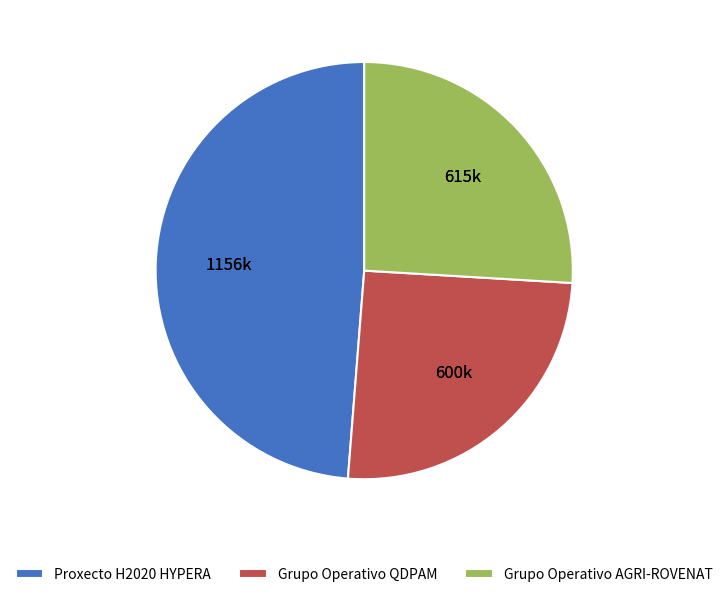

Is the sum of Proxecto H2020 HYPERA and Grupo Operativo AGRI-ROVENAT greater than half?

Yes